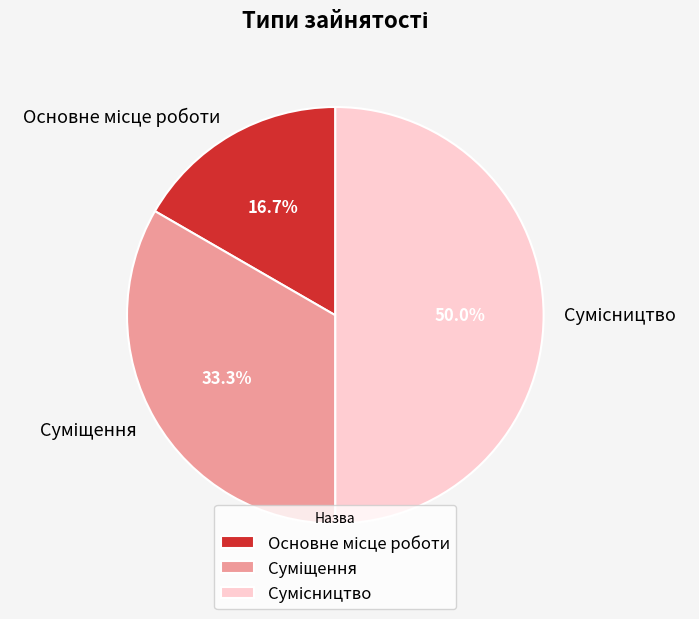

How many slices are in this pie chart?

3